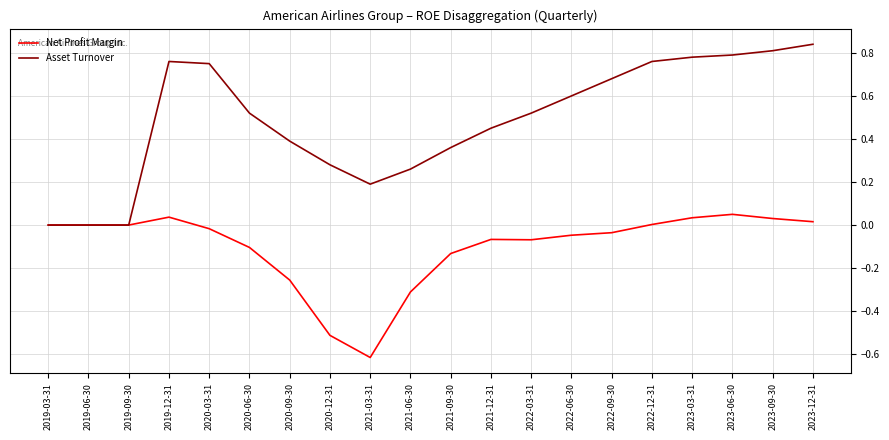

Which series has the largest range (max minus min)?

Asset Turnover